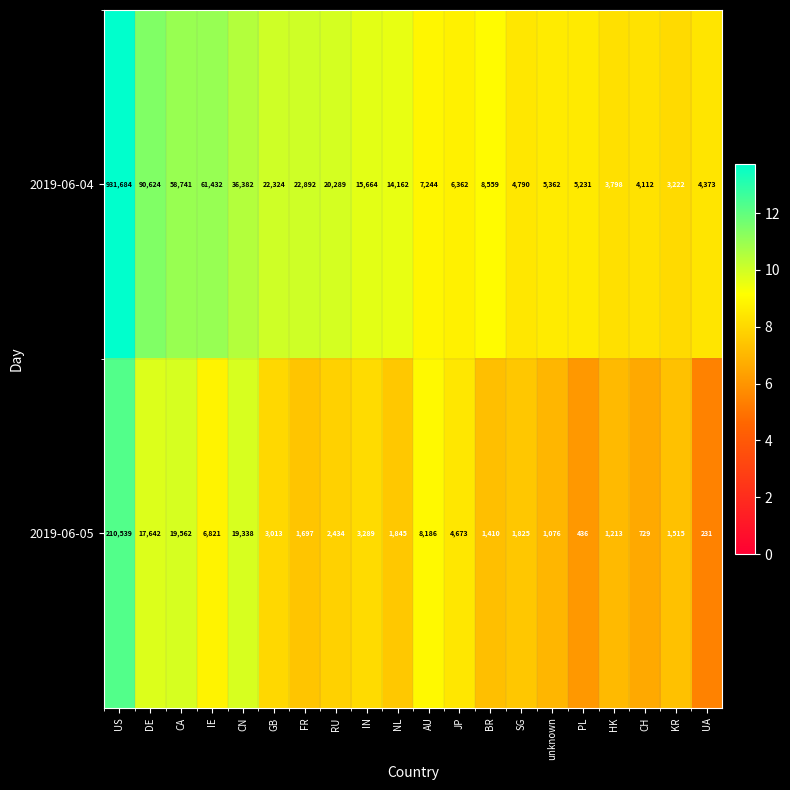

What is the difference between the maximum and minimum values in the 2019-06-05 series?

210308